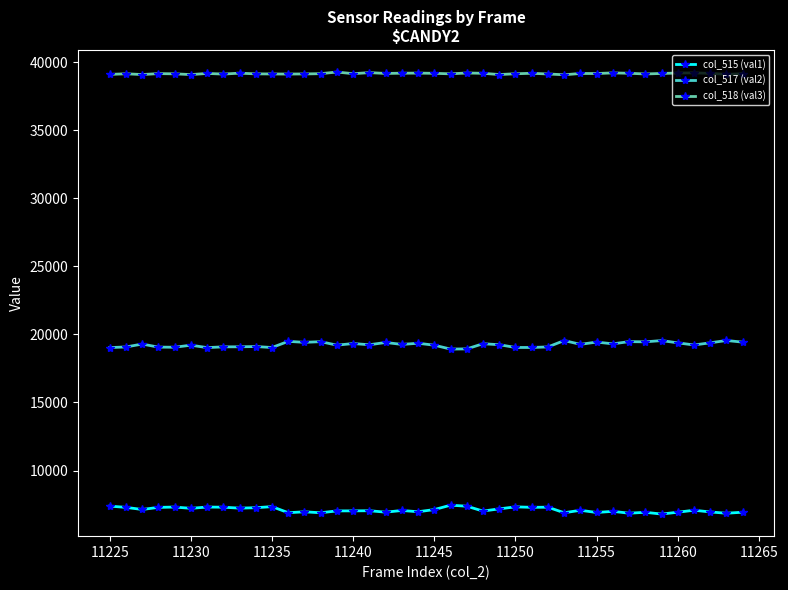

Rank the series by their average value, from highest to lowest.

col_518 (val3), col_517 (val2), col_515 (val1)